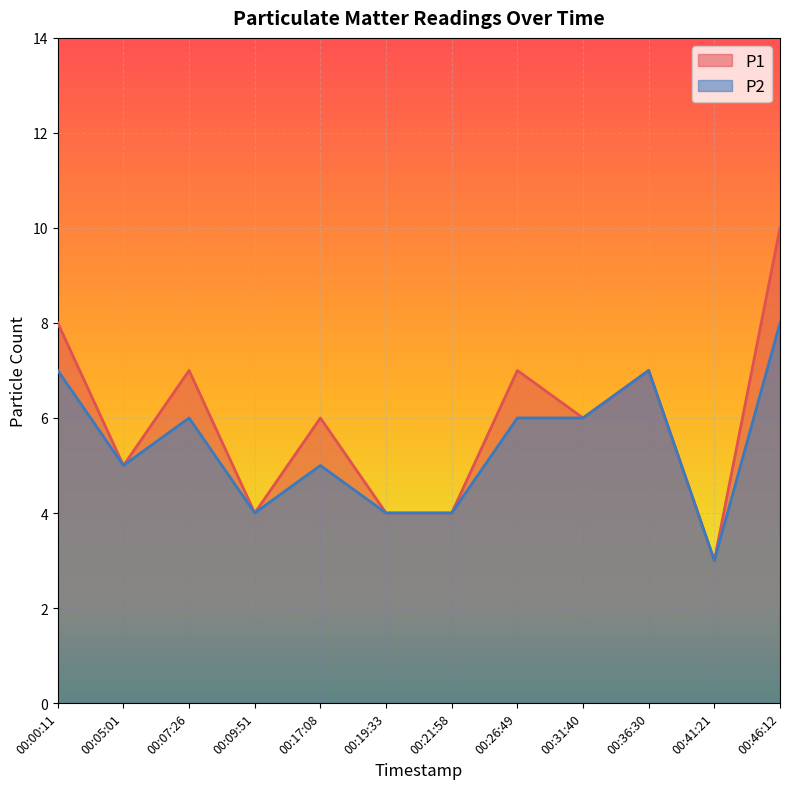

Which series has the largest total across all categories?

P1